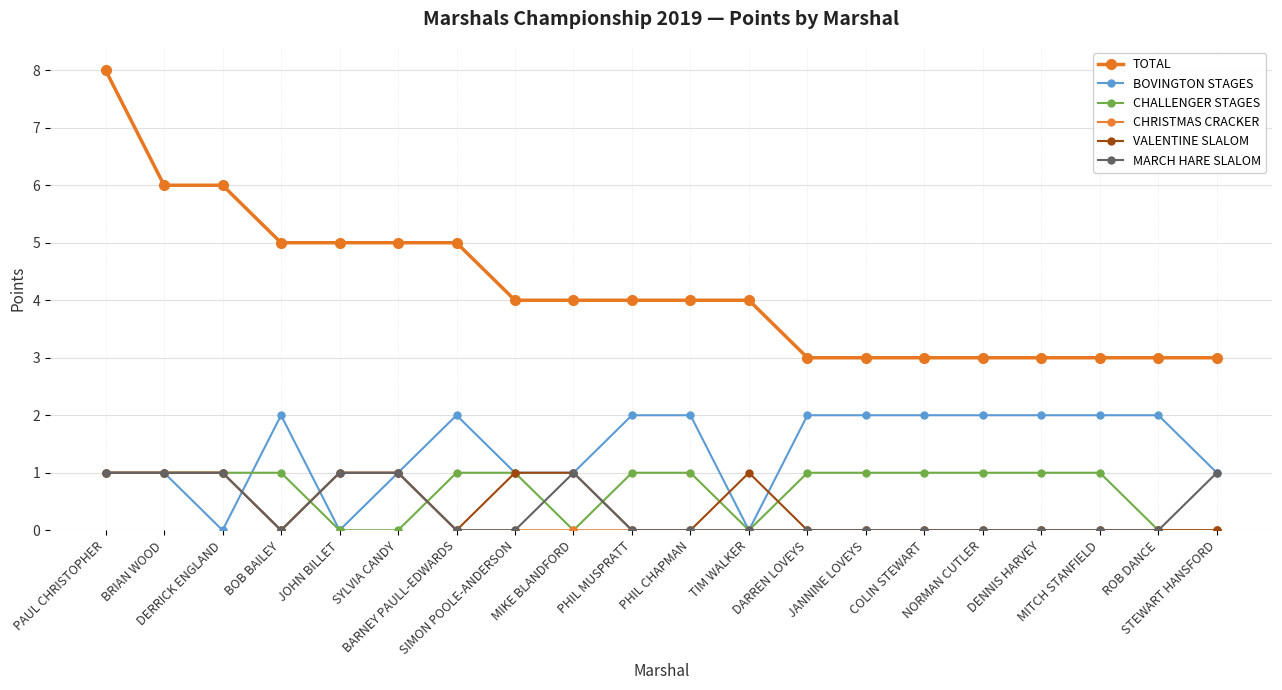

Does the chart display data point markers on the line(s)?

Yes